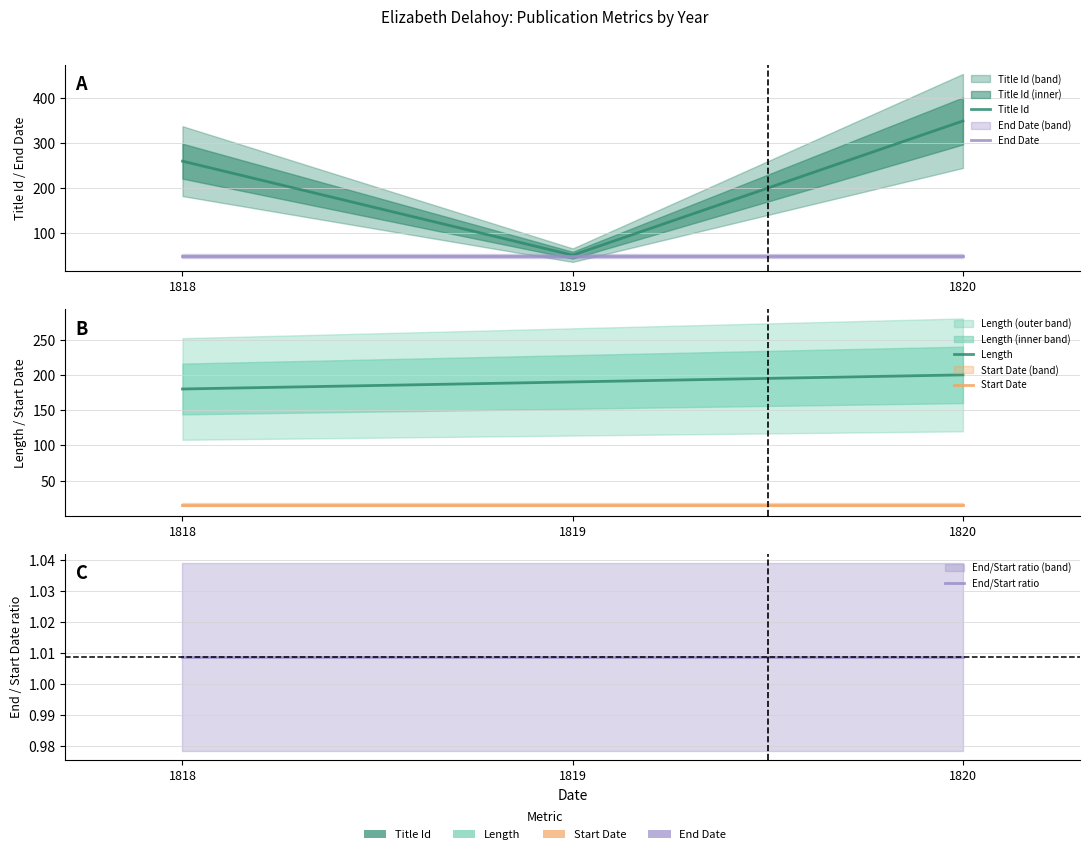

Which series has the largest range (max minus min)?

Title Id